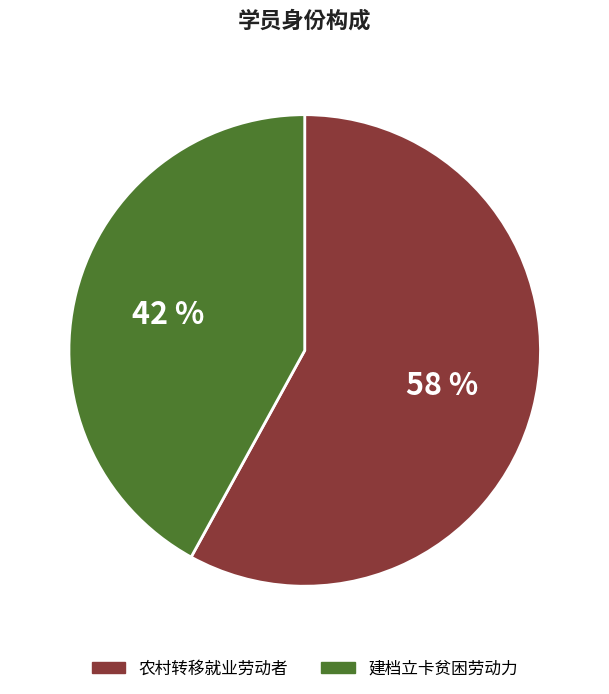

Is there a majority slice in this chart?

Yes